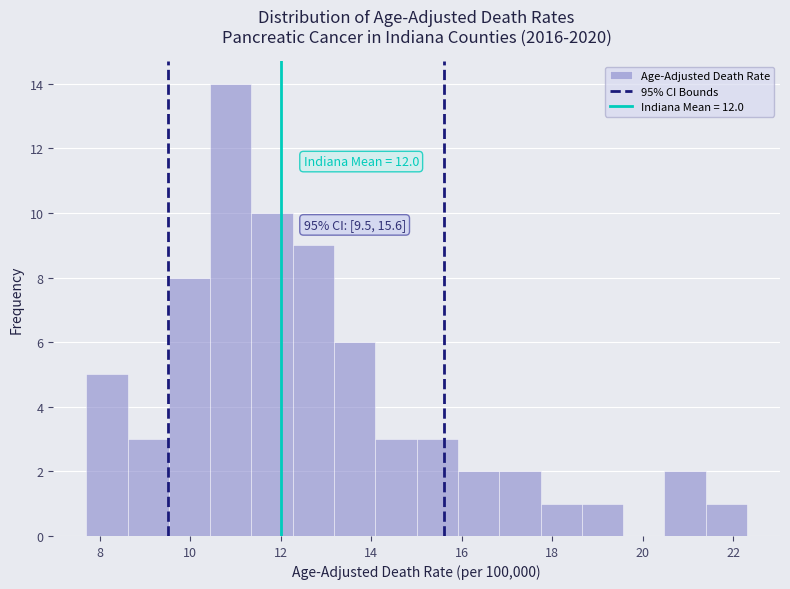

Which range on the x-axis has the tallest bar?

10.4 to 11.4